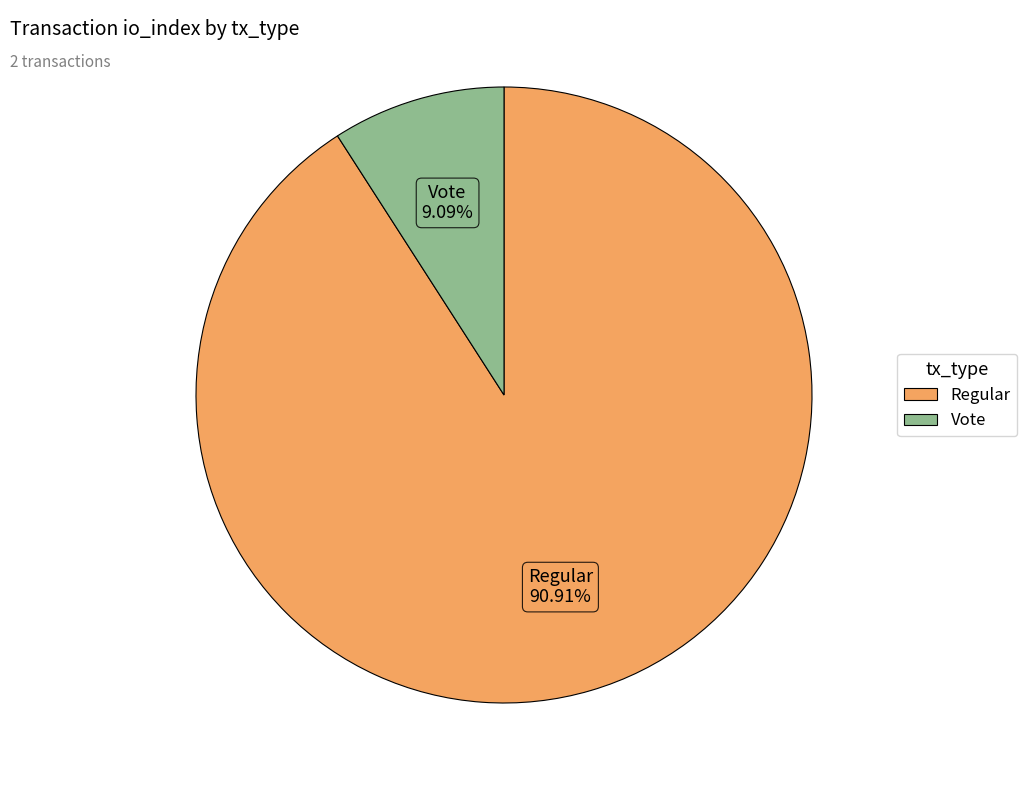

The Regular slice represents 91% of the pie. True or false?

True